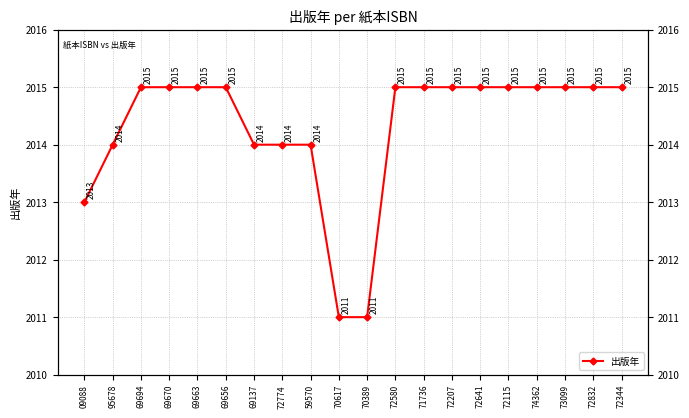

At which category does the chart reach its minimum across all series?

70617